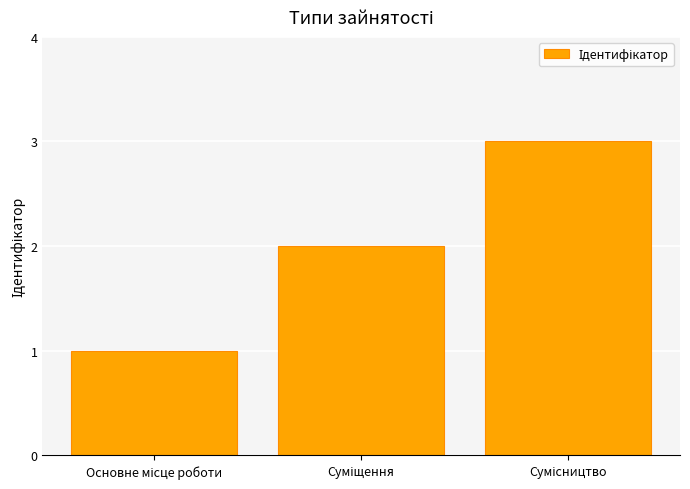

Are the bars horizontal?

No